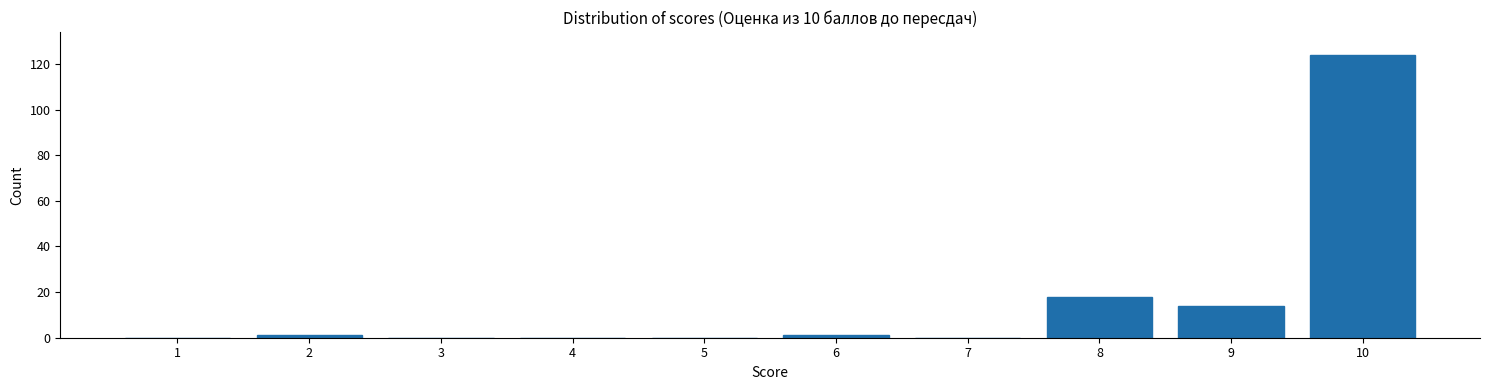

Reading left to right, transcribe all the data shown in this chart.

1=0	2=1	3=0	4=0	5=0	6=1	7=0	8=18	9=14	10=124